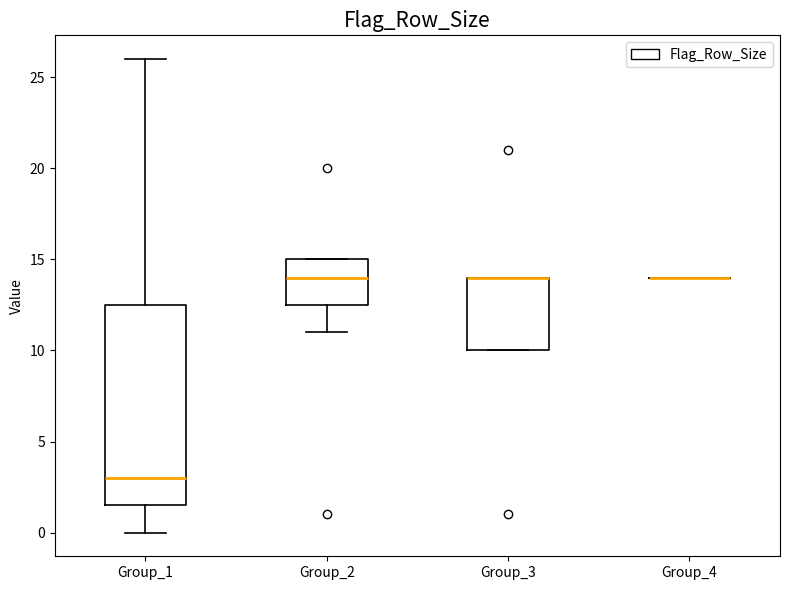

Reading left to right, read every box against the y-axis: the position of its median line, the range the box covers, and the ends of its whiskers. The values are not printed on the chart, so give them approximately, as read against the axis.

Group_1: median 3.0, box 1.5 to 12.5, whiskers 0.0 to 26.0
Group_2: median 14.0, box 12.5 to 15.0, whiskers 11.0 to 15.0
Group_3: median 14.0 (drawn on the box's upper edge), box 10.0 to 14.0, whiskers 10.0 to 14.0
Group_4: box collapsed to a line at 14.0, whiskers 14.0 to 14.0